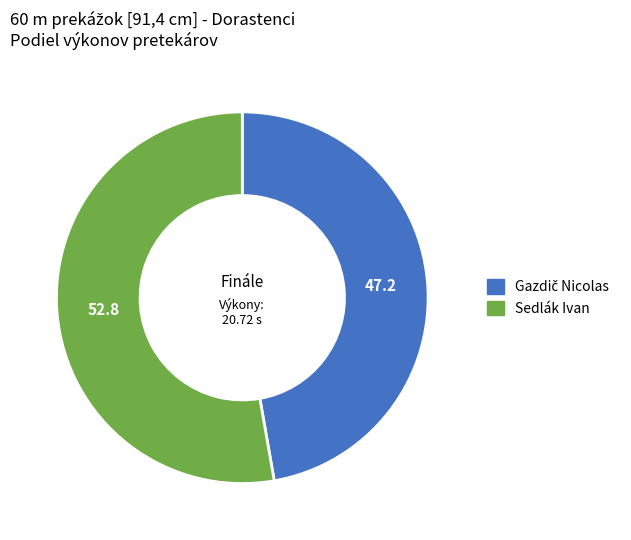

Which category accounts for the majority?

Sedlák Ivan